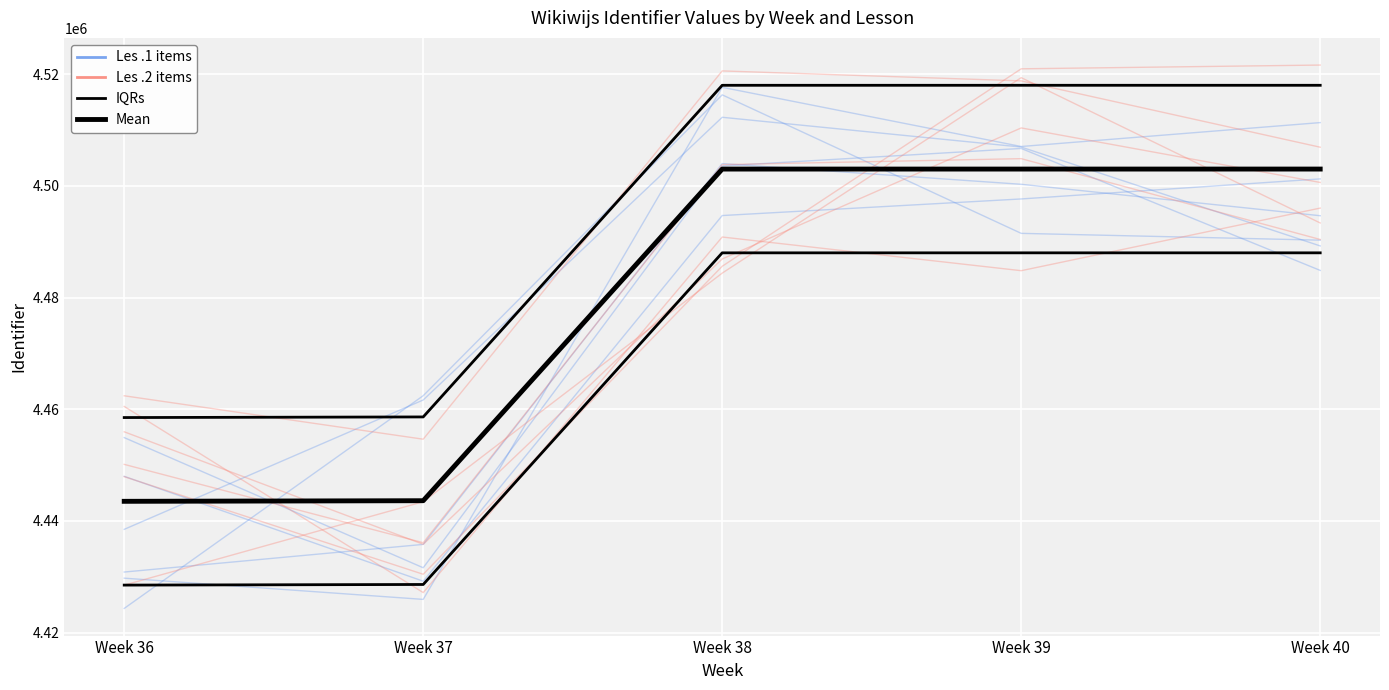

The Les .2 items series shows 7180273 at Week 37. True or false?

False